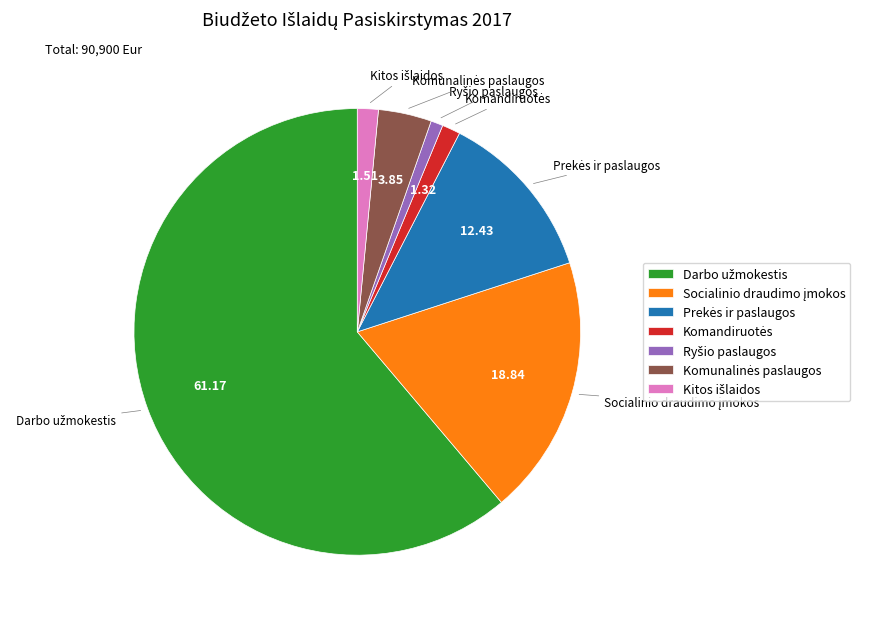

Is there any slice that represents more than half of the pie?

Yes